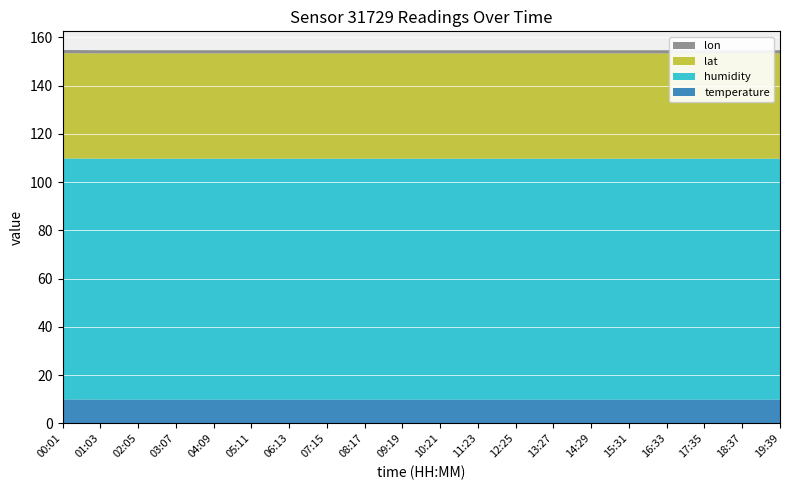

Reading right to left, list all the values displayed in this chart.

temperature: 19:39=9.8	18:37=9.8	17:35=9.8	16:33=9.8	15:31=9.8	14:29=9.8	13:27=9.8	12:25=9.8	11:23=9.8	10:21=9.8	09:19=9.8	08:17=9.8	07:15=9.8	06:13=9.8	05:11=9.8	04:09=9.8	03:07=9.8	02:05=9.8	01:03=9.8	00:01=9.9
humidity: 19:39=99.9	18:37=99.9	17:35=99.9	16:33=99.9	15:31=99.9	14:29=99.9	13:27=99.9	12:25=99.9	11:23=99.9	10:21=99.9	09:19=99.9	08:17=99.9	07:15=99.9	06:13=99.9	05:11=99.9	04:09=99.9	03:07=99.9	02:05=99.9	01:03=99.9	00:01=99.9
lat: 19:39=43.7	18:37=43.7	17:35=43.7	16:33=43.7	15:31=43.7	14:29=43.7	13:27=43.7	12:25=43.7	11:23=43.7	10:21=43.7	09:19=43.7	08:17=43.7	07:15=43.7	06:13=43.7	05:11=43.7	04:09=43.7	03:07=43.7	02:05=43.7	01:03=43.7	00:01=43.7
lon: 19:39=1.3	18:37=1.3	17:35=1.3	16:33=1.3	15:31=1.3	14:29=1.3	13:27=1.3	12:25=1.3	11:23=1.3	10:21=1.3	09:19=1.3	08:17=1.3	07:15=1.3	06:13=1.3	05:11=1.3	04:09=1.3	03:07=1.3	02:05=1.3	01:03=1.3	00:01=1.3